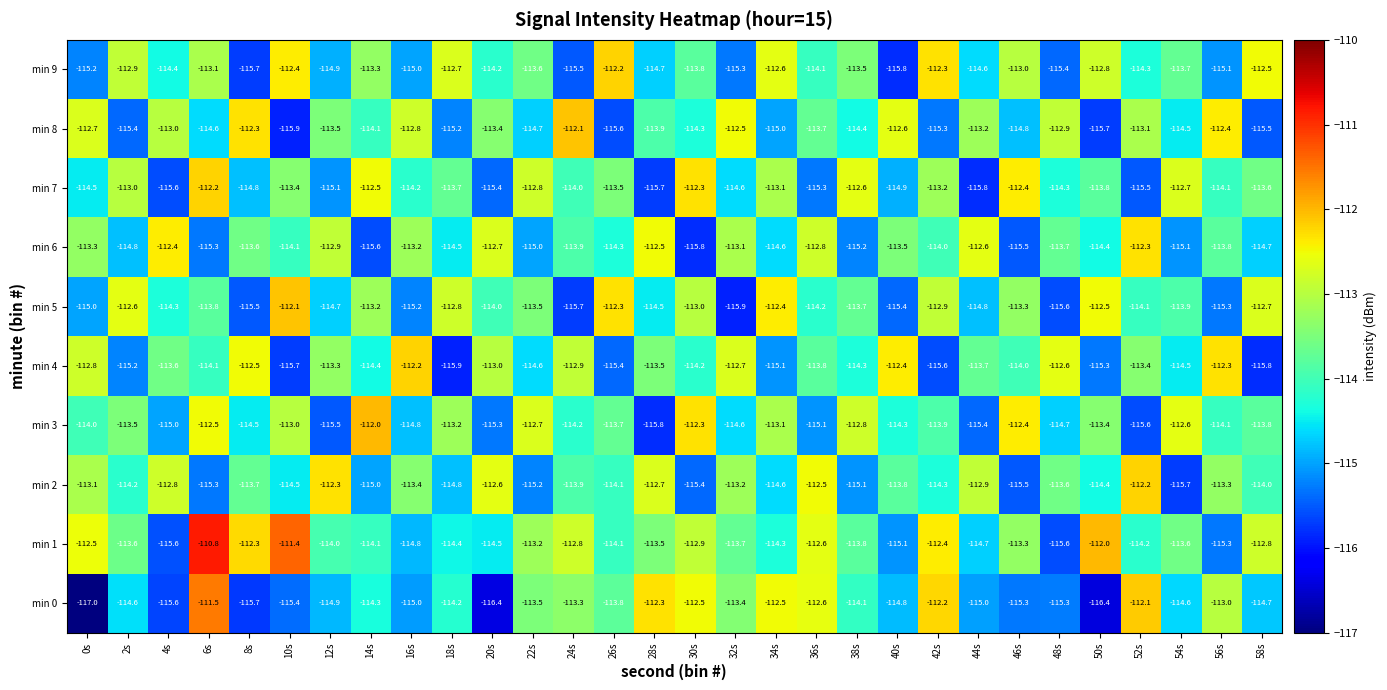

What is the difference between the maximum and minimum values in the min 2 series?

3.5